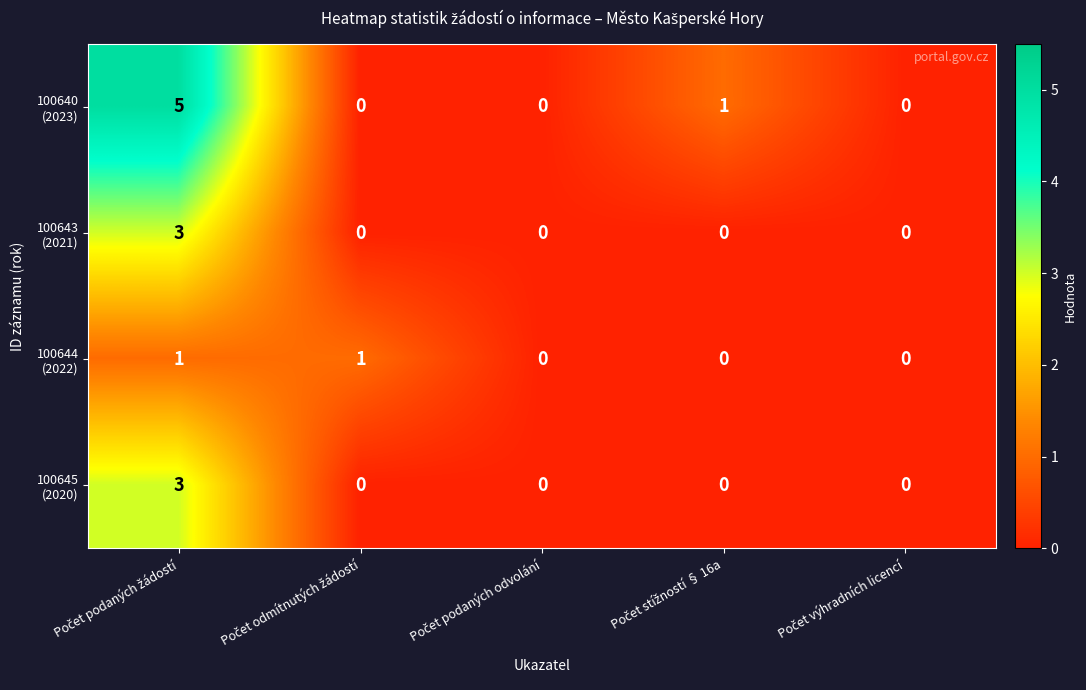

What is the maximum value shown in the chart?

5